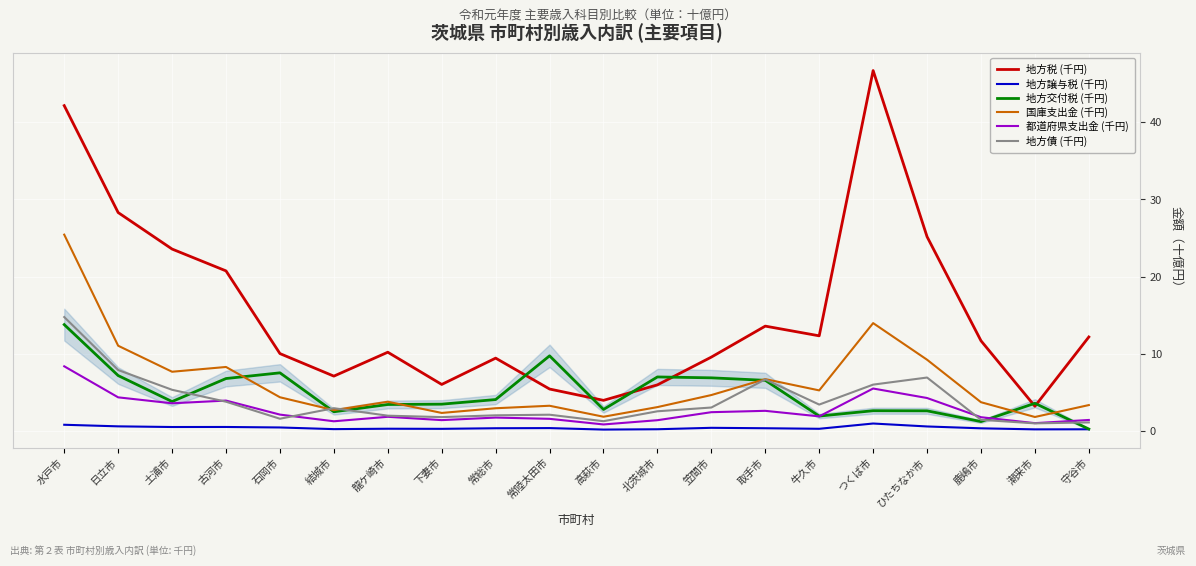

Reading left to right, transcribe all the data shown in this chart.

地方税 (千円): 42.2	28.3	23.6	20.7	10.0	7.1	10.2	6.0	9.4	5.4	3.9	6.0	9.6	13.6	12.3	46.7	25.2	11.7	3.2	12.2
地方譲与税 (千円): 0.8	0.6	0.5	0.5	0.4	0.2	0.3	0.2	0.3	0.3	0.2	0.2	0.4	0.3	0.3	0.9	0.6	0.3	0.2	0.2
地方交付税 (千円): 13.8	7.2	3.8	6.8	7.5	2.5	3.4	3.4	4.0	9.7	2.8	7.0	6.9	6.5	1.9	2.6	2.6	1.2	3.6	0.2
国庫支出金 (千円): 25.4	11.0	7.7	8.3	4.3	2.7	3.8	2.3	2.9	3.2	1.8	3.1	4.6	6.7	5.2	14.0	9.2	3.7	1.8	3.3
都道府県支出金 (千円): 8.4	4.3	3.6	3.9	2.1	1.2	1.8	1.4	1.7	1.5	0.8	1.4	2.4	2.6	1.9	5.5	4.2	1.8	1.0	1.4
地方債 (千円): 14.7	7.9	5.3	3.8	1.6	2.9	2.0	1.8	2.0	2.1	1.2	2.5	3.0	6.7	3.4	6.0	6.9	1.4	1.0	1.1